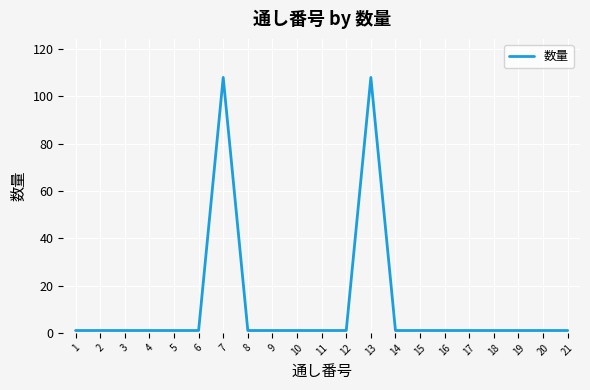

What is the difference between the maximum and minimum values?

107